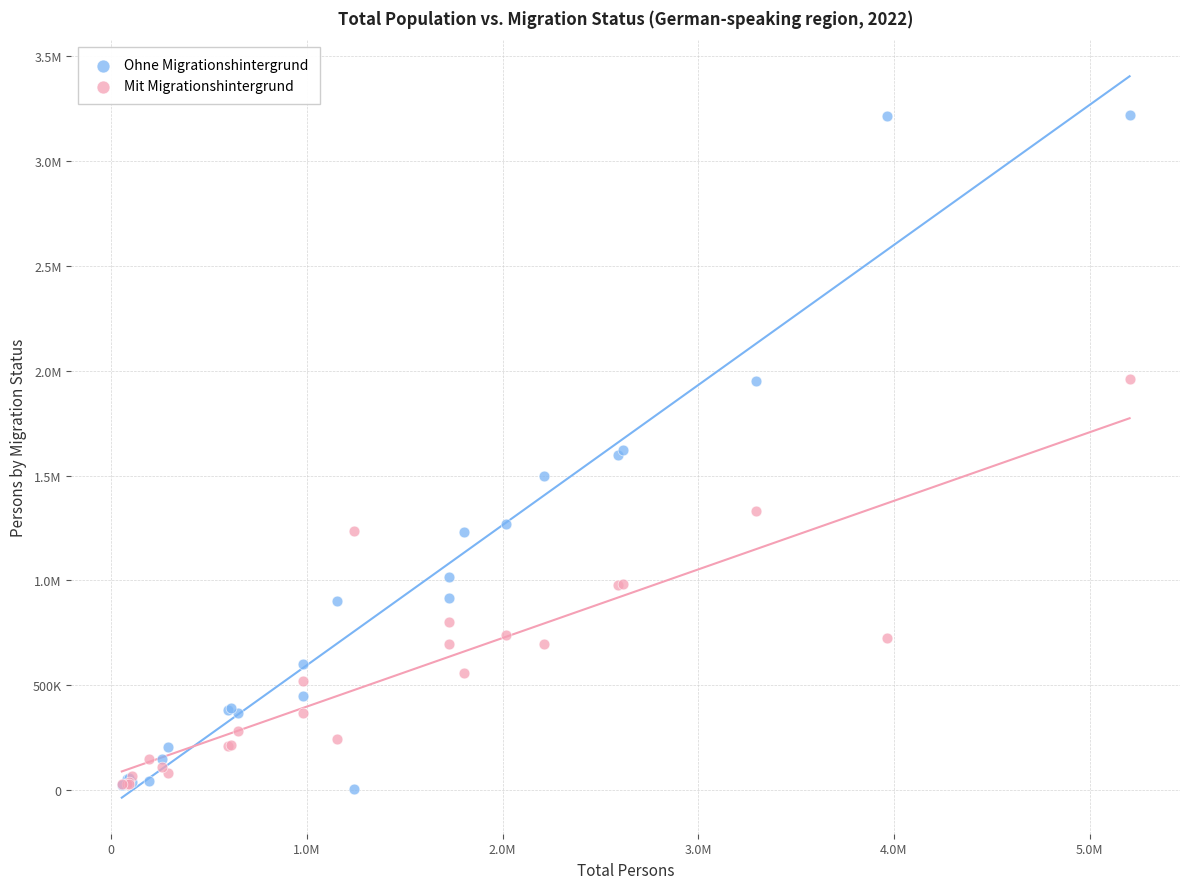

What are all the series names shown in the legend?

Ohne Migrationshintergrund, Mit Migrationshintergrund